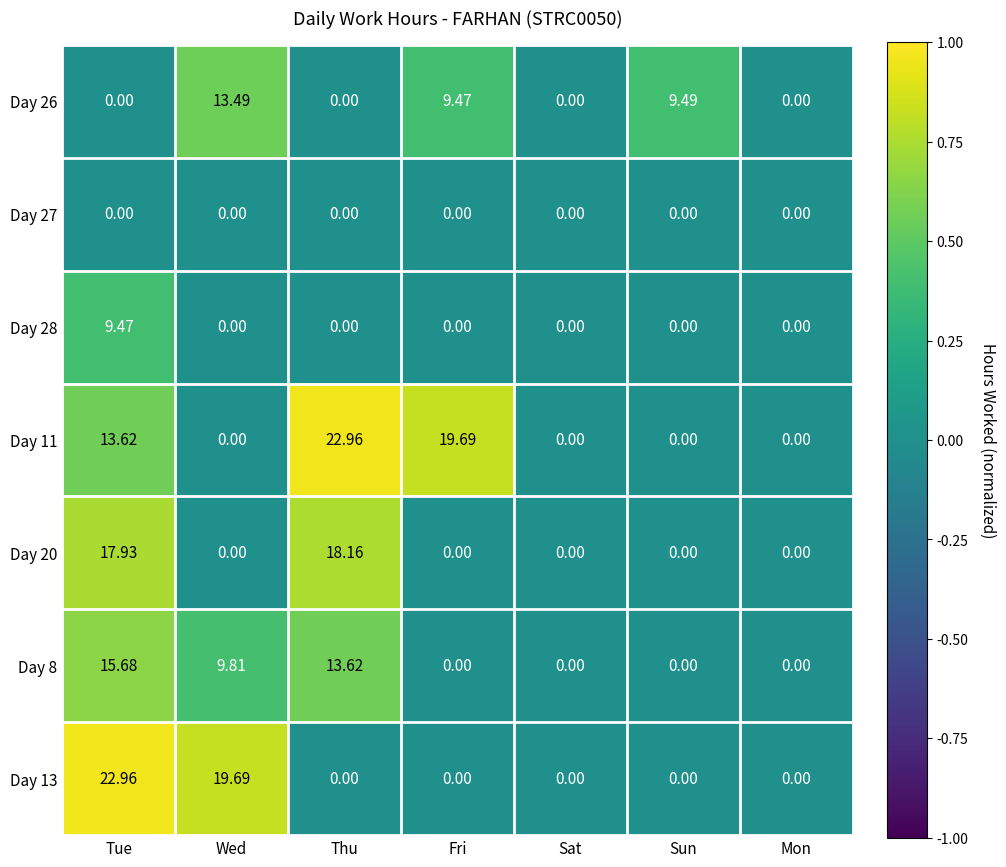

Which category has the highest value in the Day 28 series?

Tue